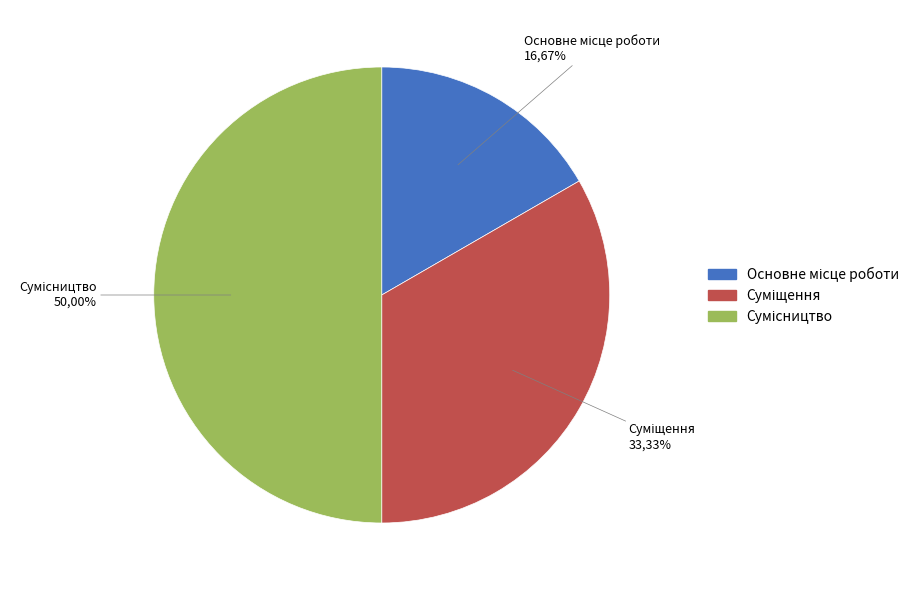

Approximately how many times larger is the value at Основне місце роботи compared to Сумісництво?

0.3